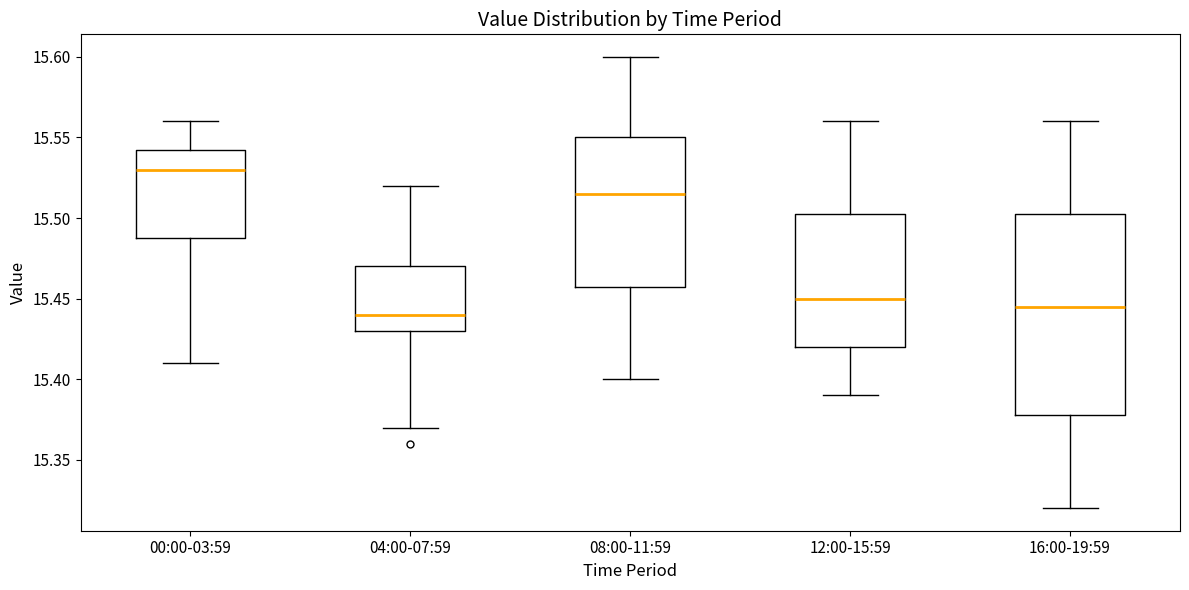

Reading left to right, transcribe this box plot: for each box, give where its median line is, the range the box spans, and where its two whiskers end, as read against the y-axis. The values are not printed on the chart, so give them approximately, as read against the axis.

00:00-03:59: median 15.530, box 15.490 to 15.545, whiskers 15.410 to 15.560
04:00-07:59: median 15.440, box 15.430 to 15.470, whiskers 15.370 to 15.520
08:00-11:59: median 15.515, box 15.460 to 15.550, whiskers 15.400 to 15.600
12:00-15:59: median 15.450, box 15.420 to 15.505, whiskers 15.390 to 15.560
16:00-19:59: median 15.445, box 15.380 to 15.505, whiskers 15.320 to 15.560